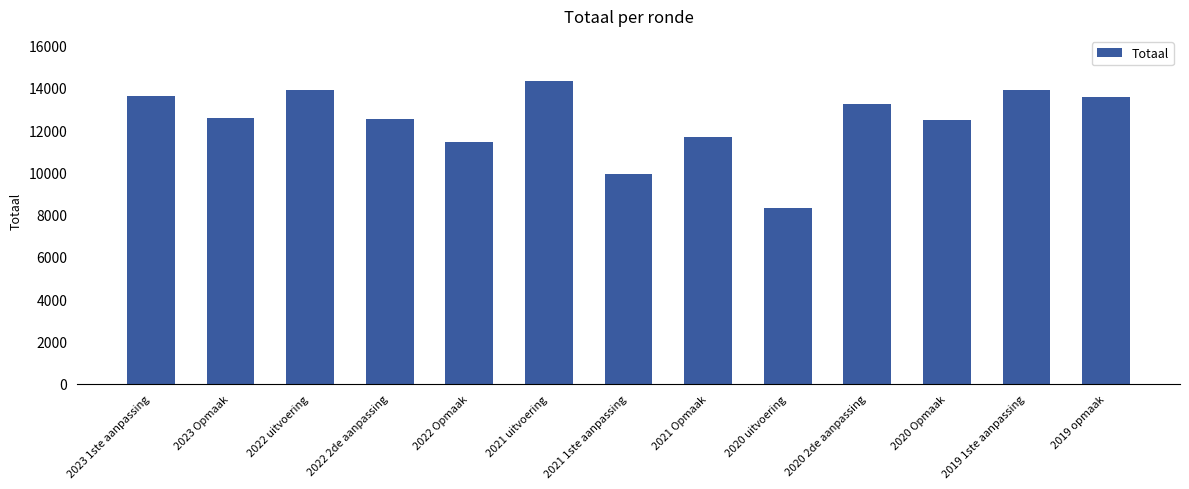

Approximately how many times larger is the value at 2020 Opmaak compared to 2021 1ste aanpassing?

1.3